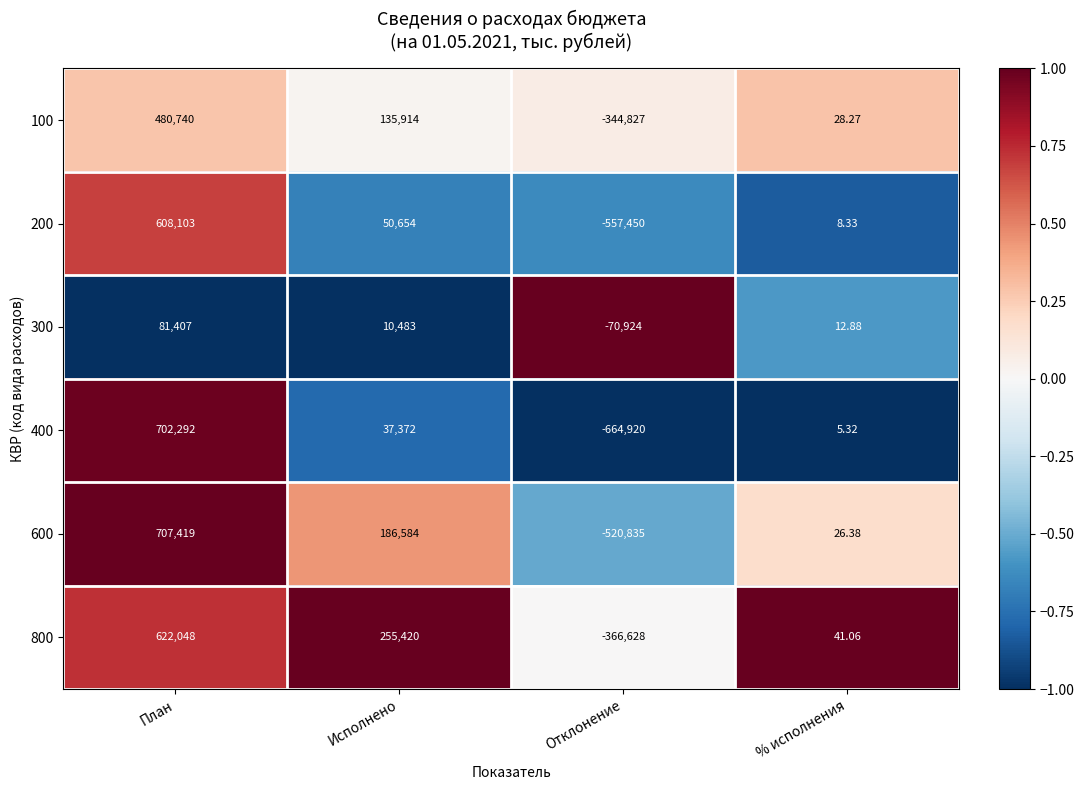

Which category has the highest value in the 600 series?

План